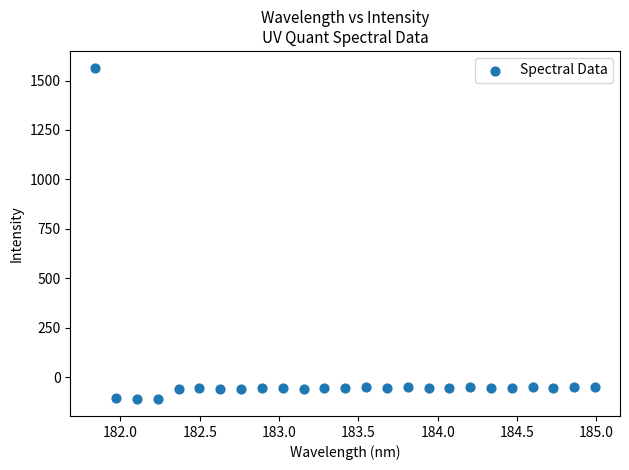

What is the range of Y values (max minus min)?

1677.8